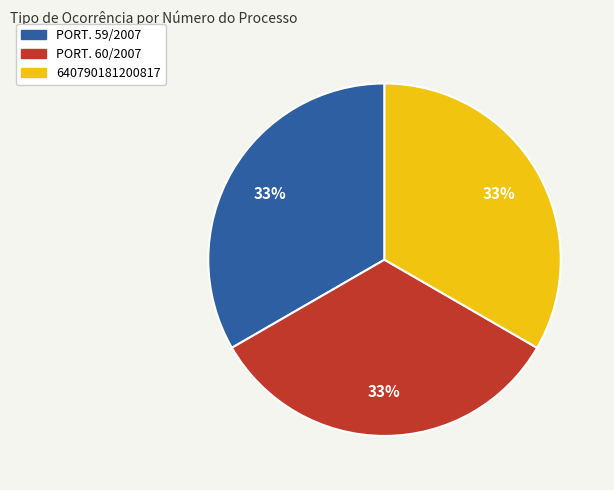

True or false: PORT. 59/2007 accounts for 23% of the total.

False